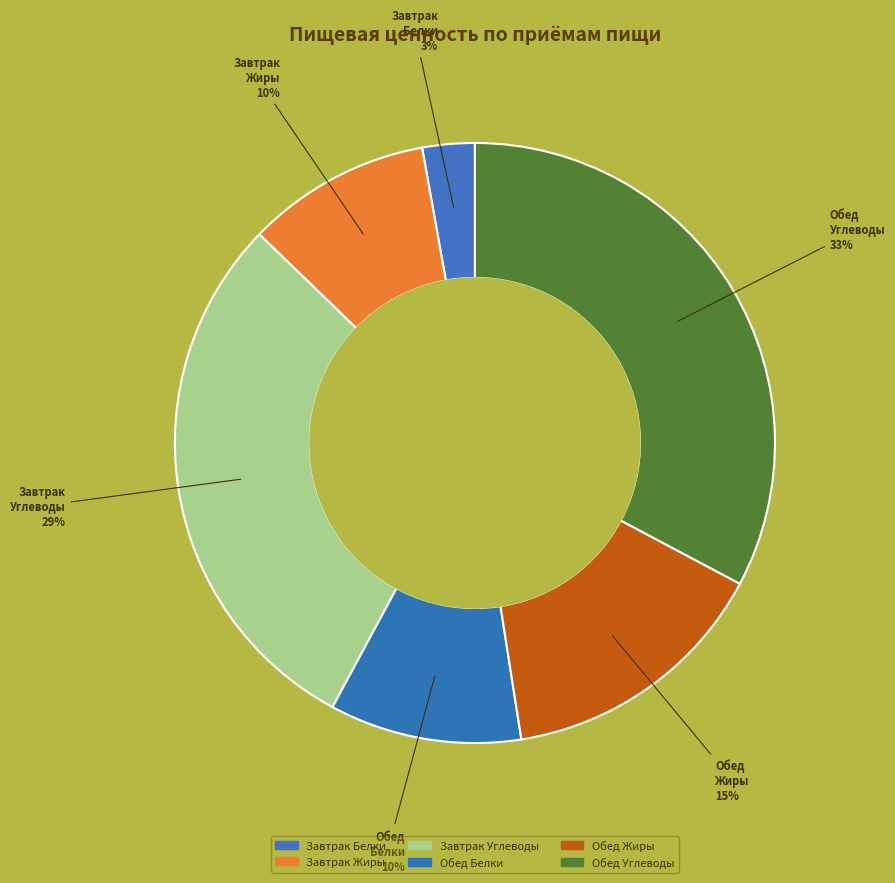

Does any single category account for the majority?

No